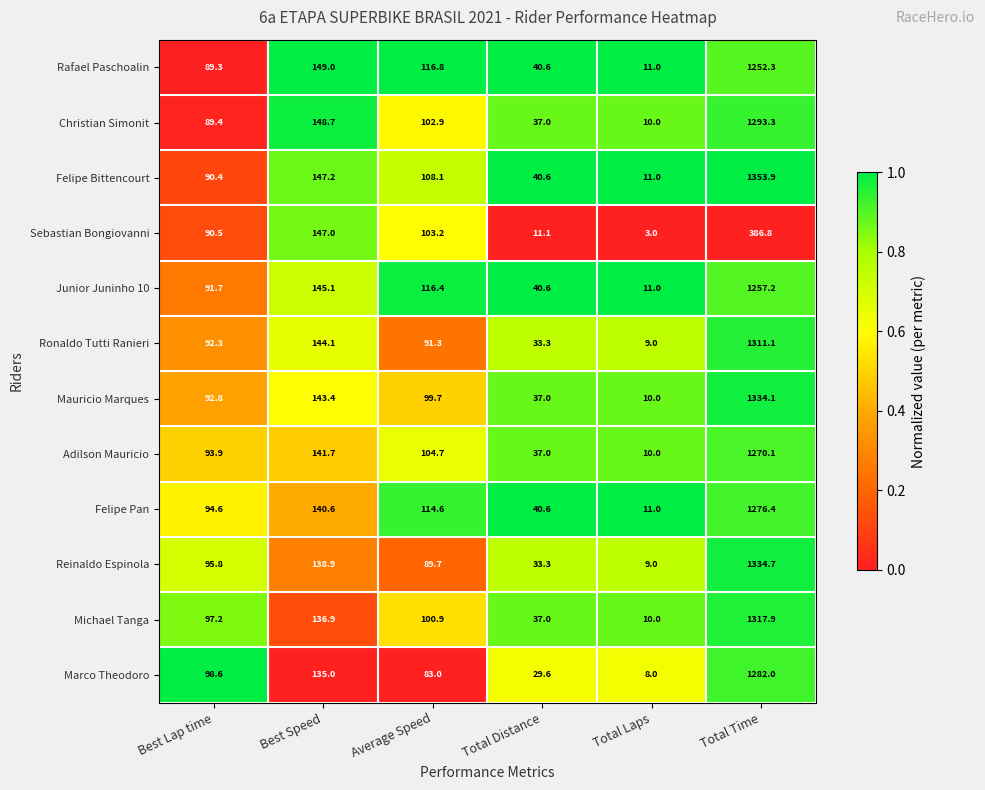

Rank the series at Best Lap time from lowest to highest value.

Rafael Paschoalin, Christian Simonit, Felipe Bittencourt, Sebastian Bongiovanni, Junior Juninho 10, Ronaldo Tutti Ranieri, Mauricio Marques, Adilson Mauricio, Felipe Pan, Reinaldo Espinola, Michael Tanga, Marco Theodoro